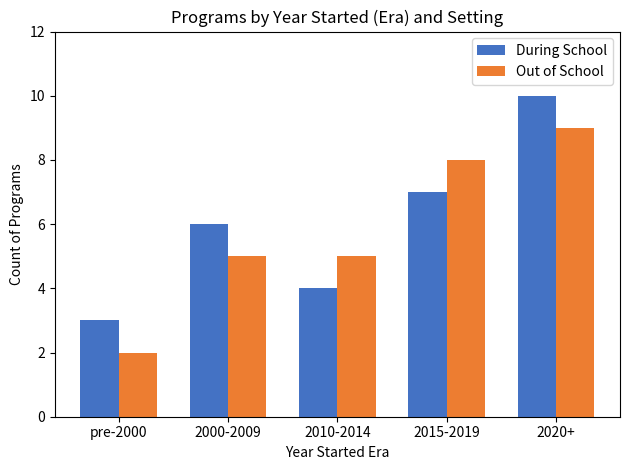

Reading left to right, transcribe all the data shown in this chart.

During School: 3	6	4	7	10
Out of School: 2	5	5	8	9